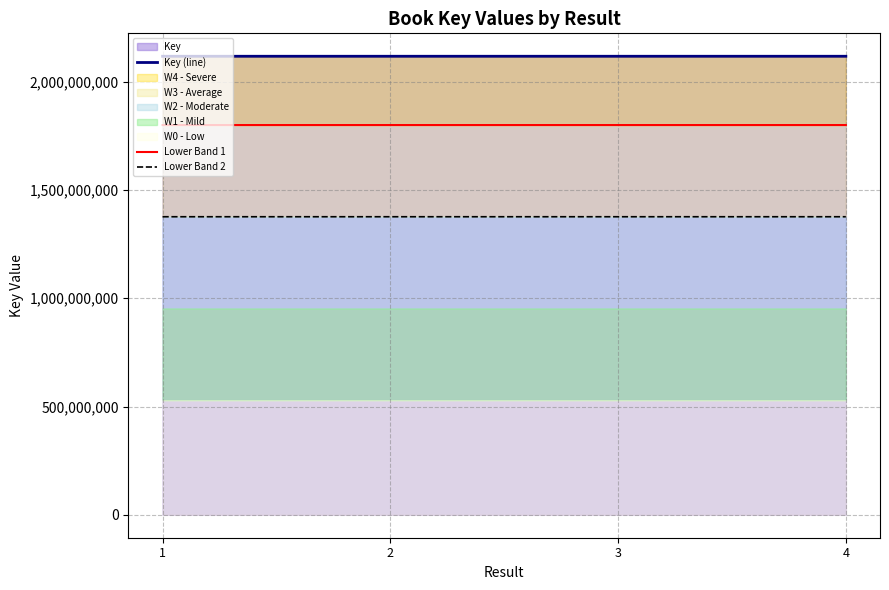

At how many categories does at least one series exceed 1664700810?

4